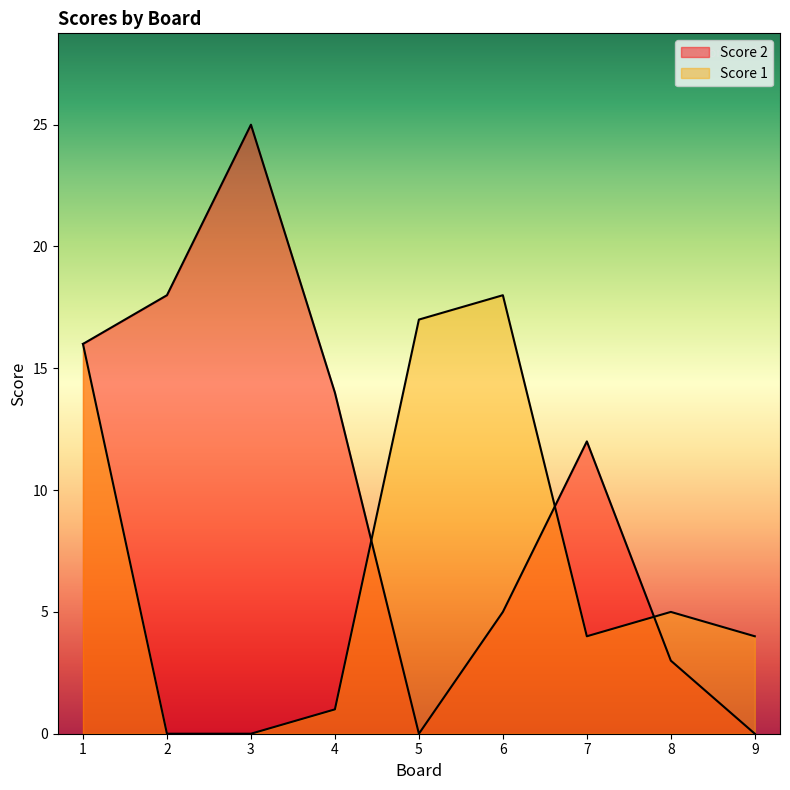

What is the maximum value for Score 2?

25